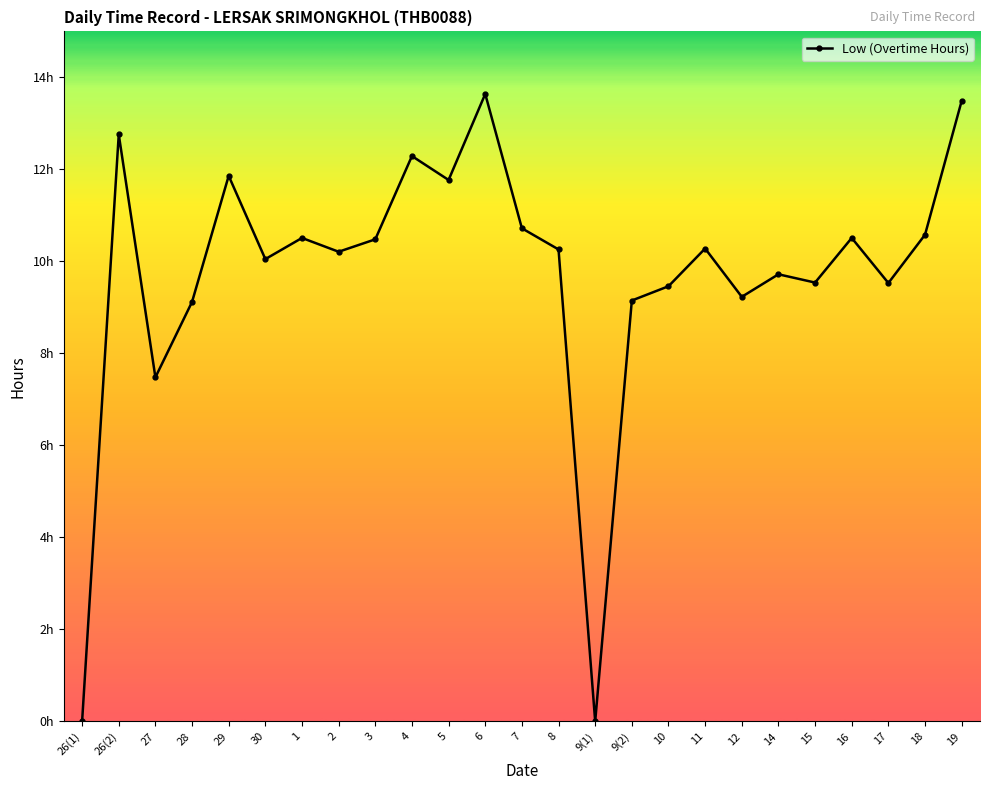

What is the sum of the values at 5 and 19?

25.3